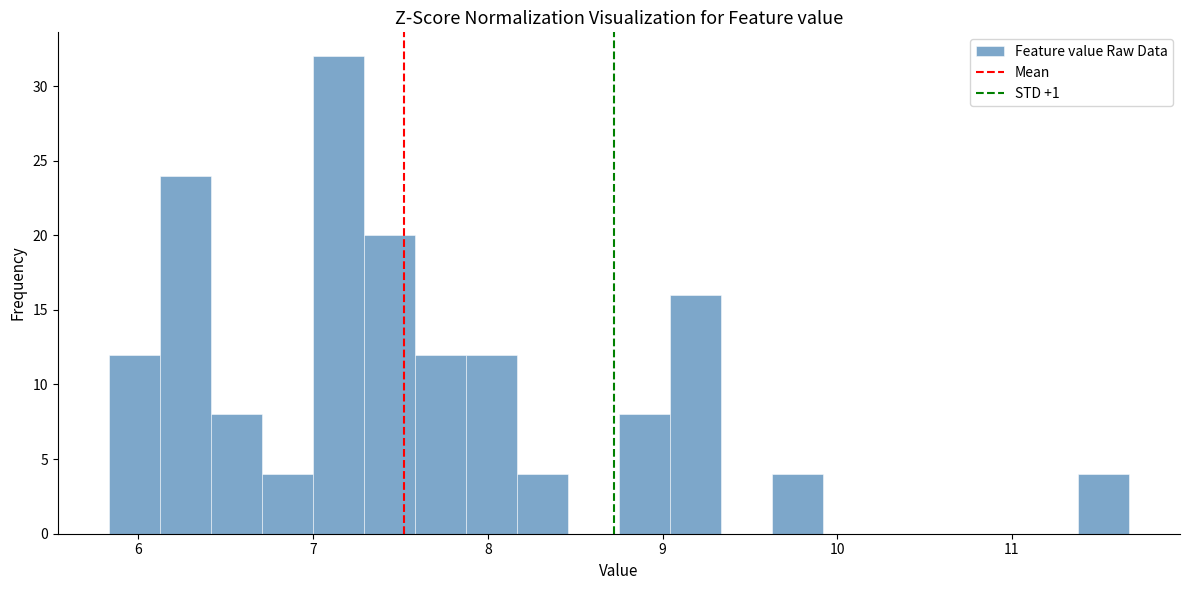

Read against the x-axis, roughly where is the centre of the tallest bar?

7.1